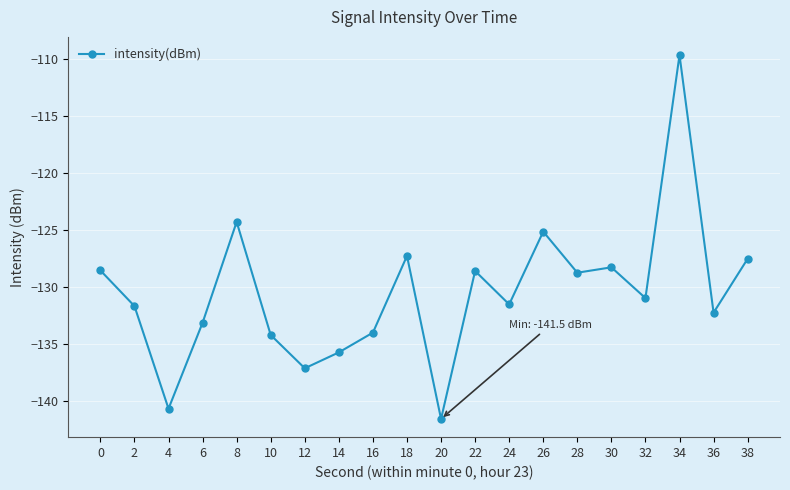

True or false: the data shows -36.0 at 12.

False